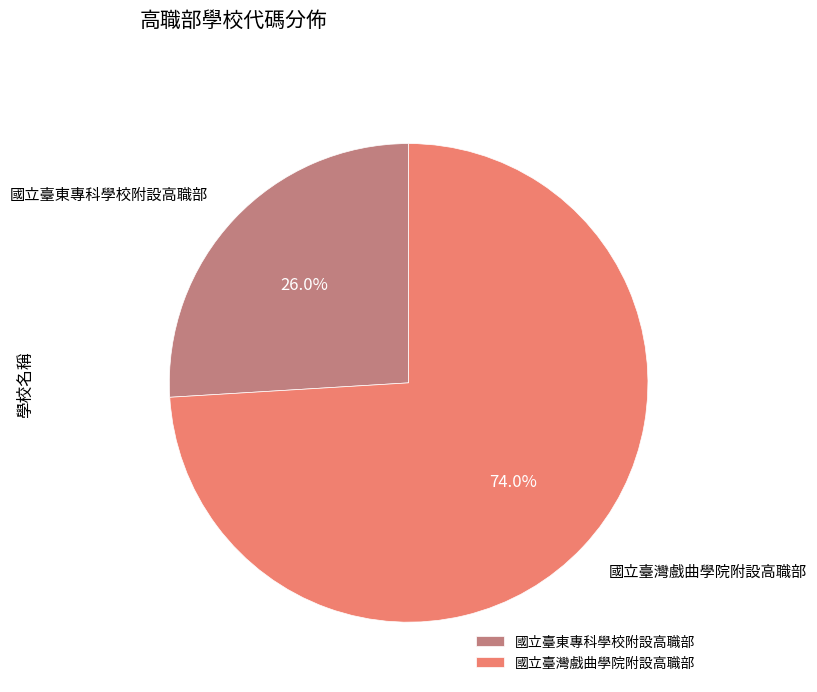

Combined, do 國立臺東專科學校附設高職部 and 國立臺灣戲曲學院附設高職部 account for over 50%?

Yes